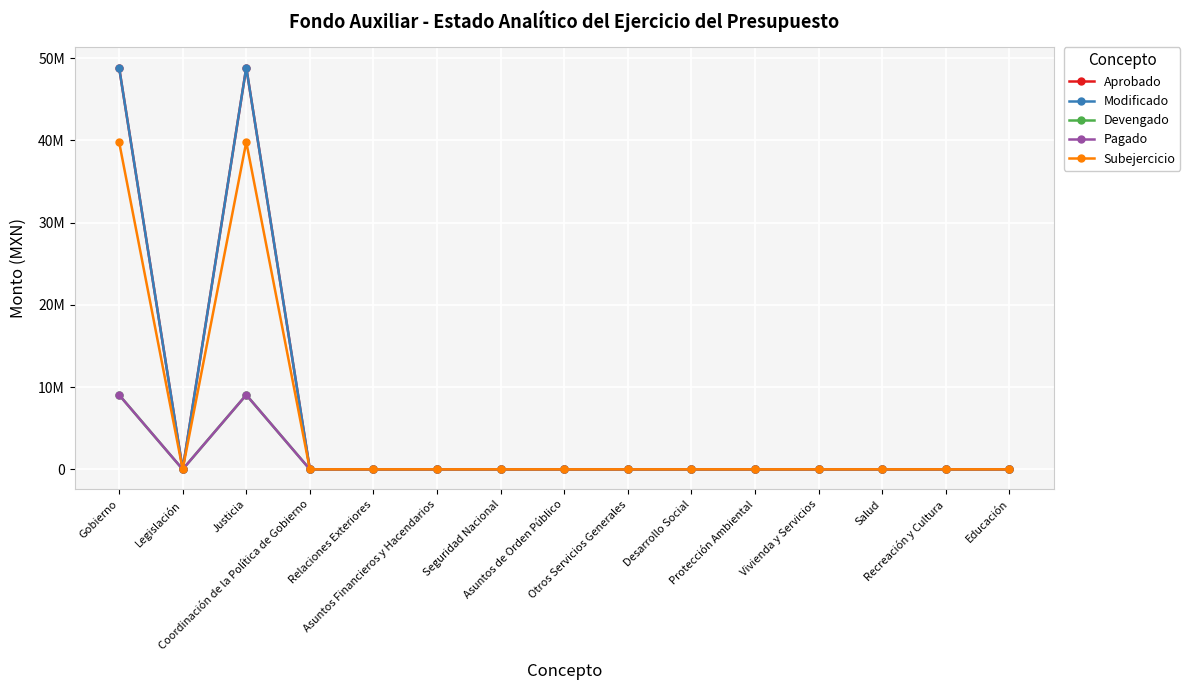

Does the chart have visible grid lines?

Yes